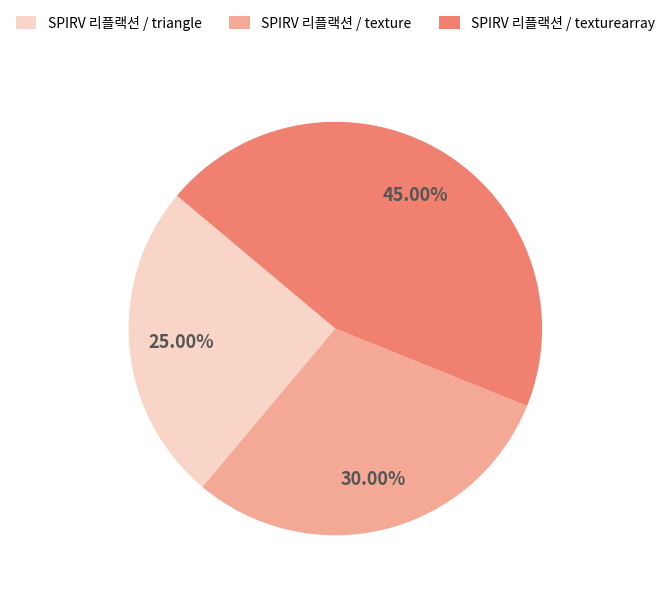

To the nearest percent, what portion does SPIRV 리플랙션 / texture represent?

30%